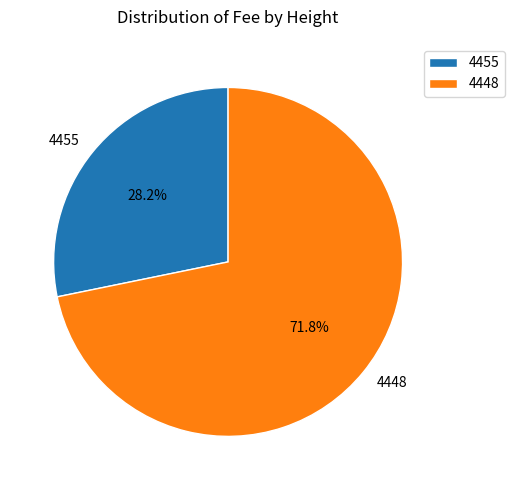

Approximately how many times larger is the value at 4448 compared to 4455?

2.5